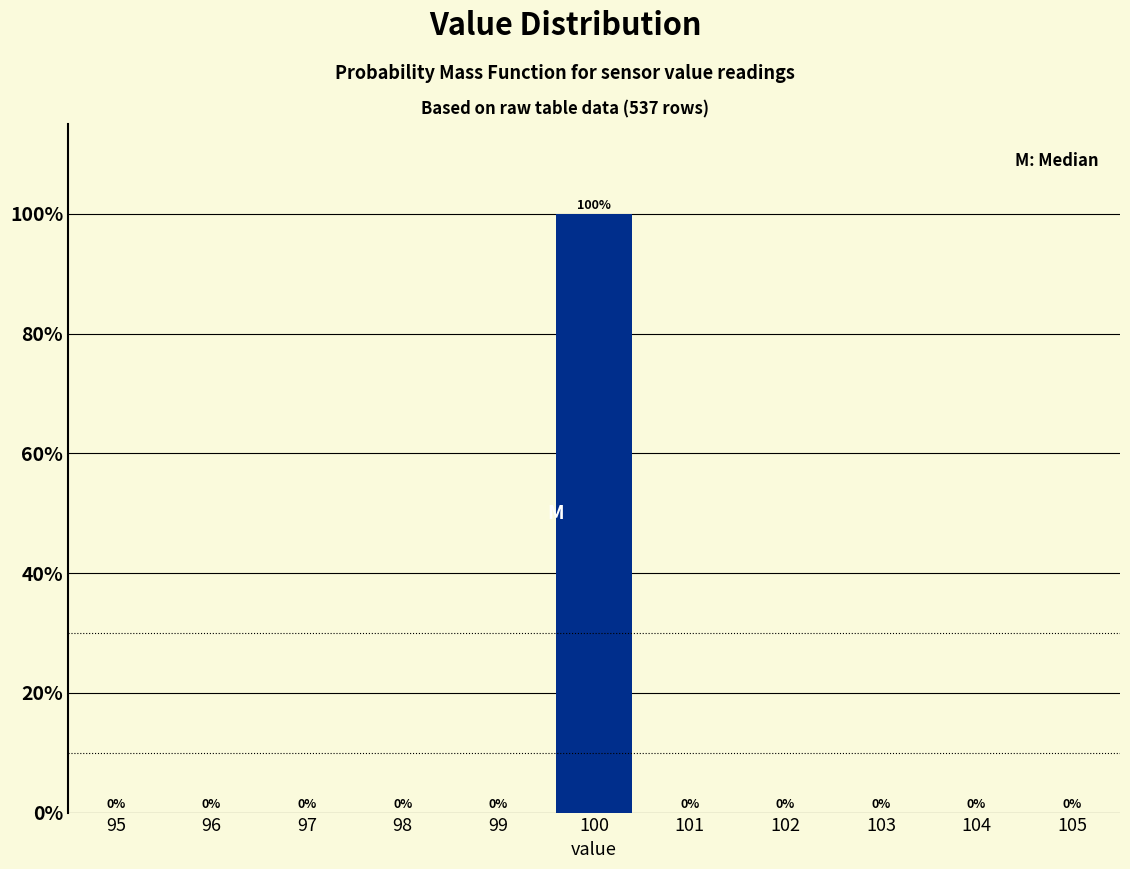

Reading left to right, list all the values displayed in this chart.

95=0	96=0	97=0	98=0	99=0	100=100	101=0	102=0	103=0	104=0	105=0